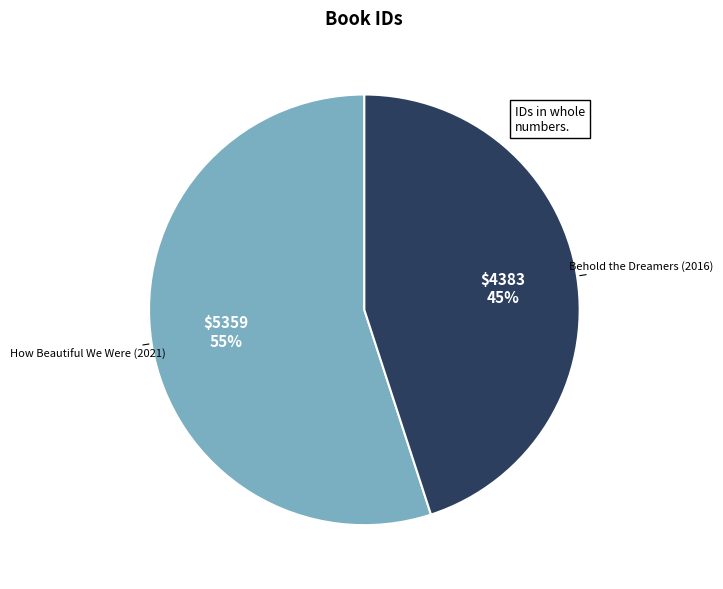

Between How Beautiful We Were (2021) and Behold the Dreamers (2016), which is larger?

How Beautiful We Were (2021)